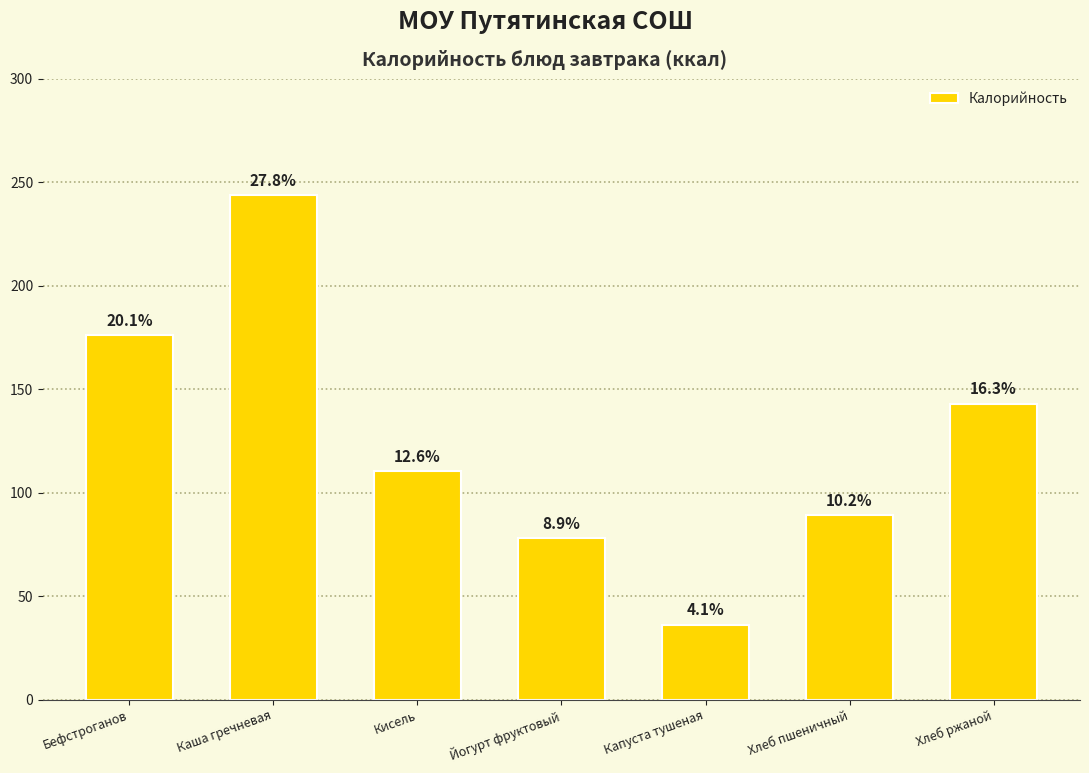

What is the difference between the second highest and second lowest values?

98.0